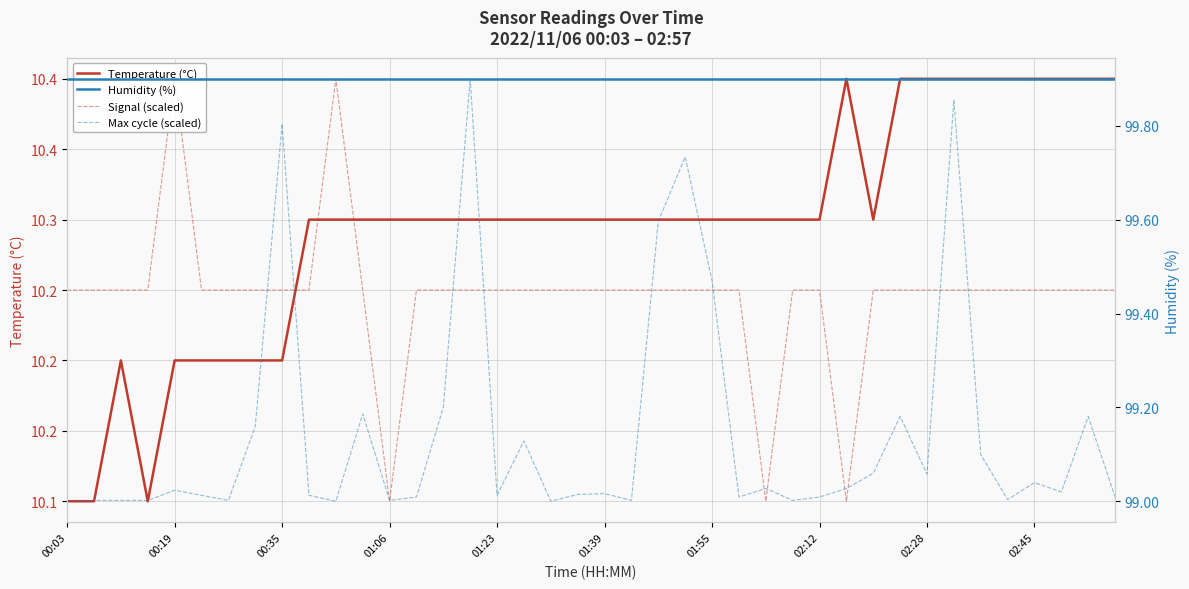

Rank the series at 13 from highest to lowest value.

Humidity (%), Max cycle (scaled), Temperature (°C), Signal (scaled)